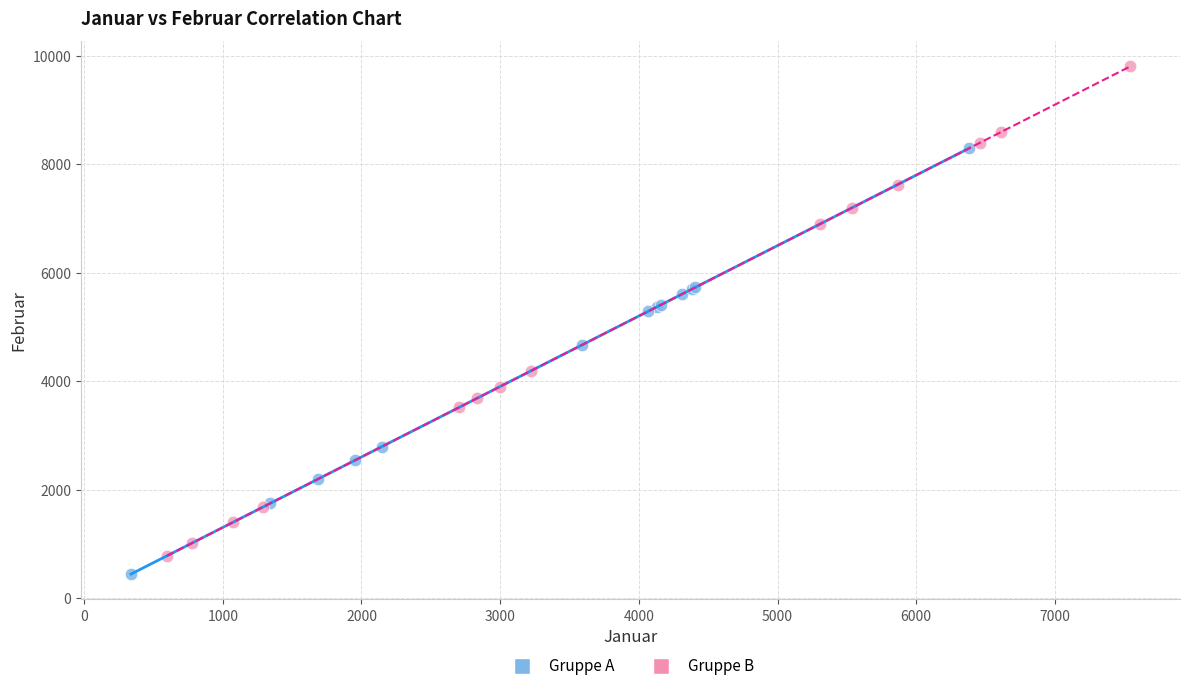

Which series has the widest spread of Y values?

Gruppe B